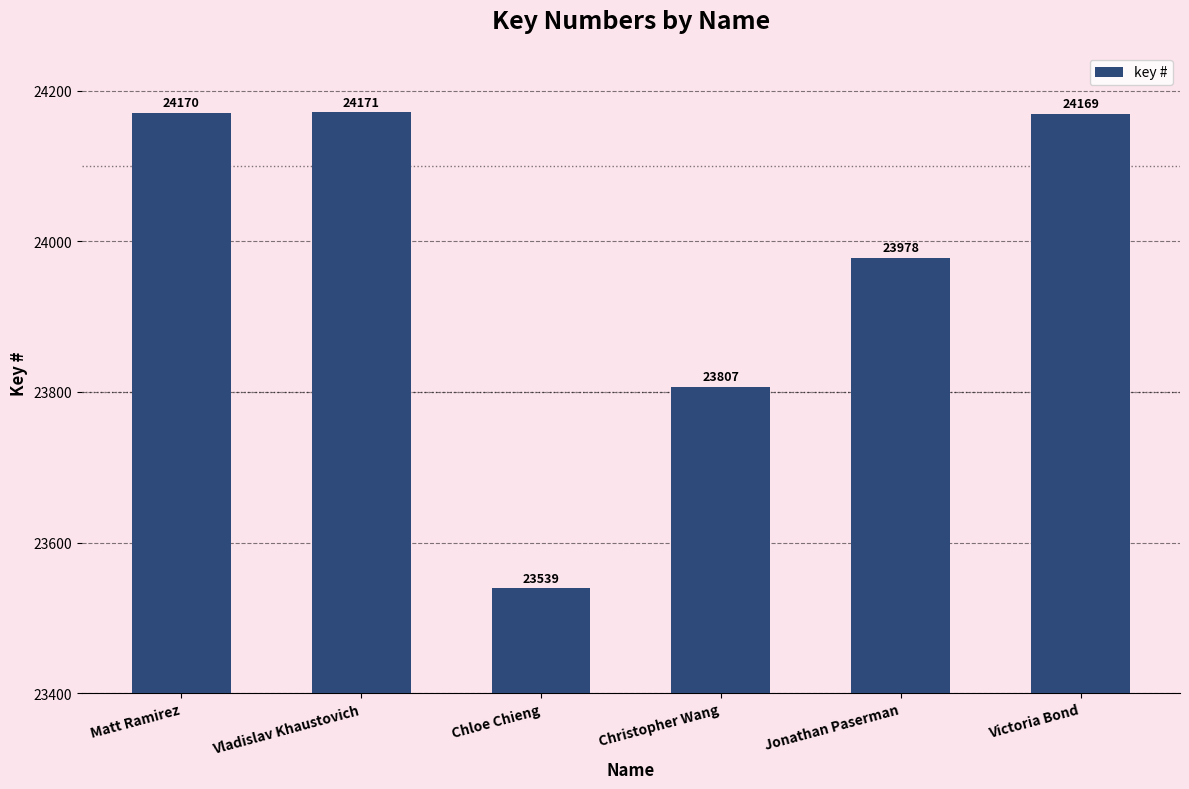

Count the number of data series in this chart.

1